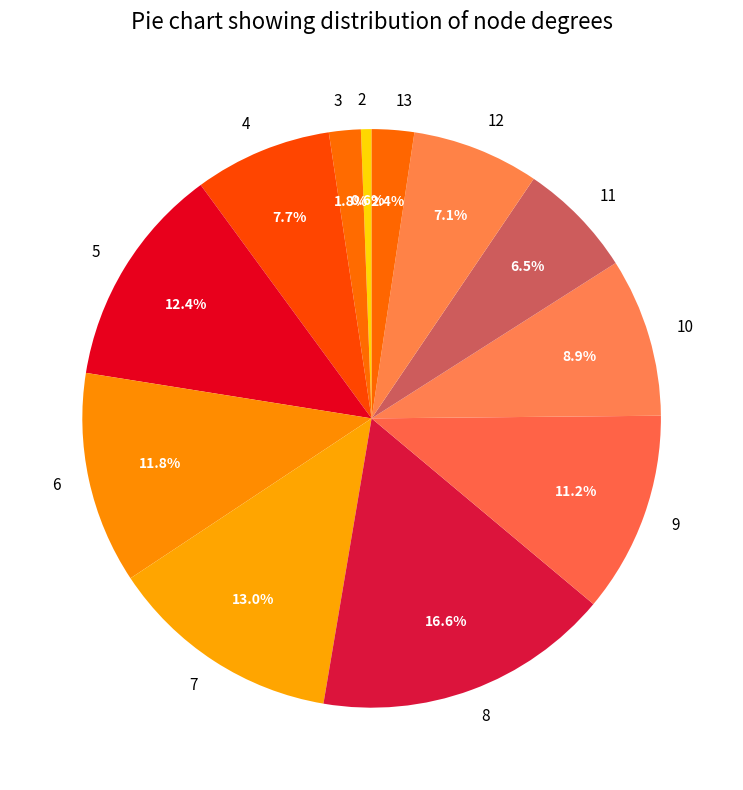

Do 10 and 13 together represent more than half of the pie?

No